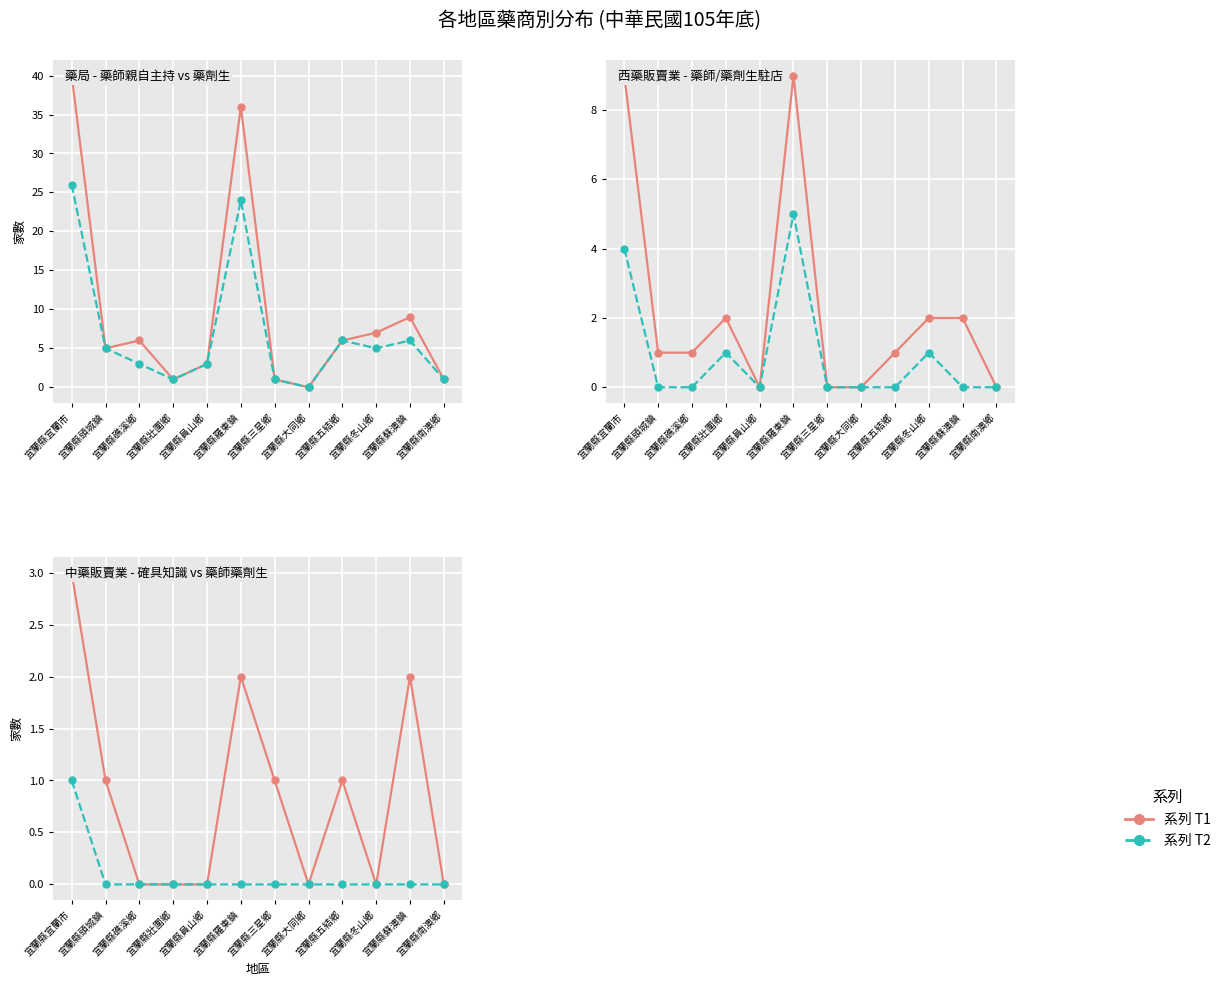

What value does the 藥師親自主持 series have at 宜蘭縣羅東鎮, to the nearest 5?

35